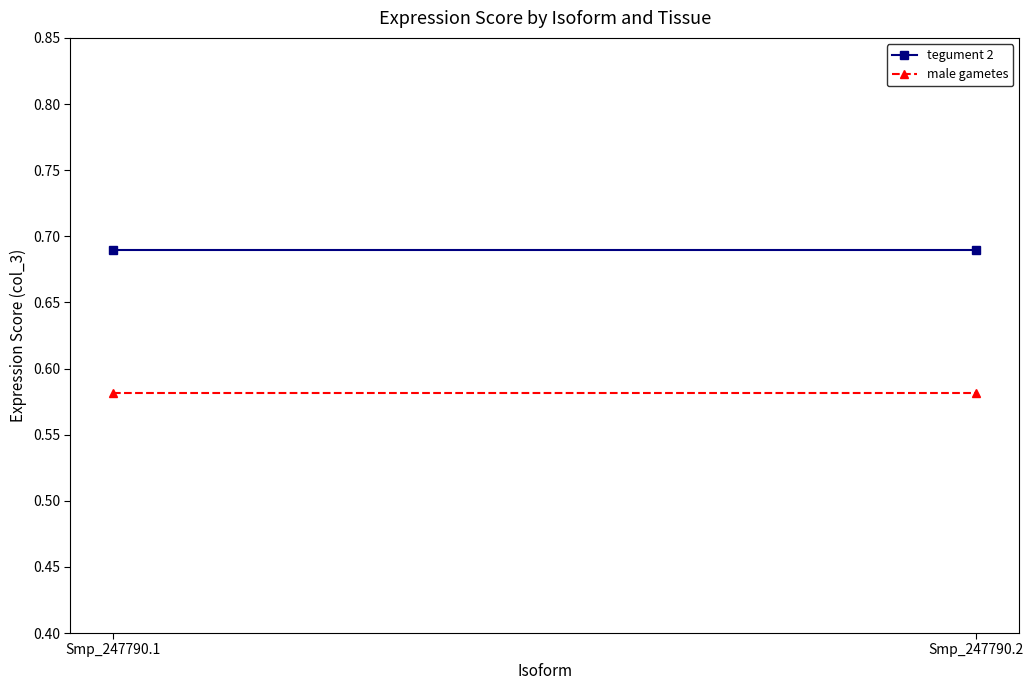

At Smp_247790.2, list the series in order from largest to smallest.

tegument 2, male gametes